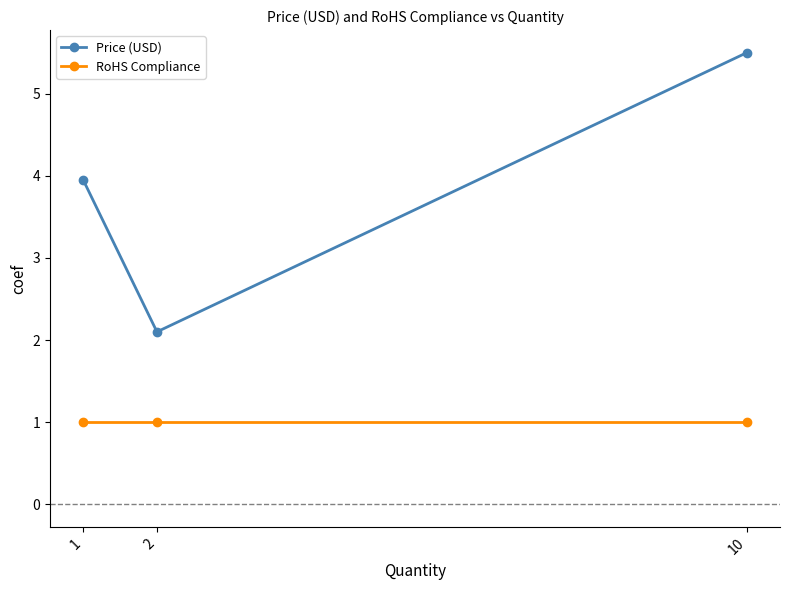

Is the value of RoHS Compliance at 2 greater than the value of Price (USD) at 10?

No